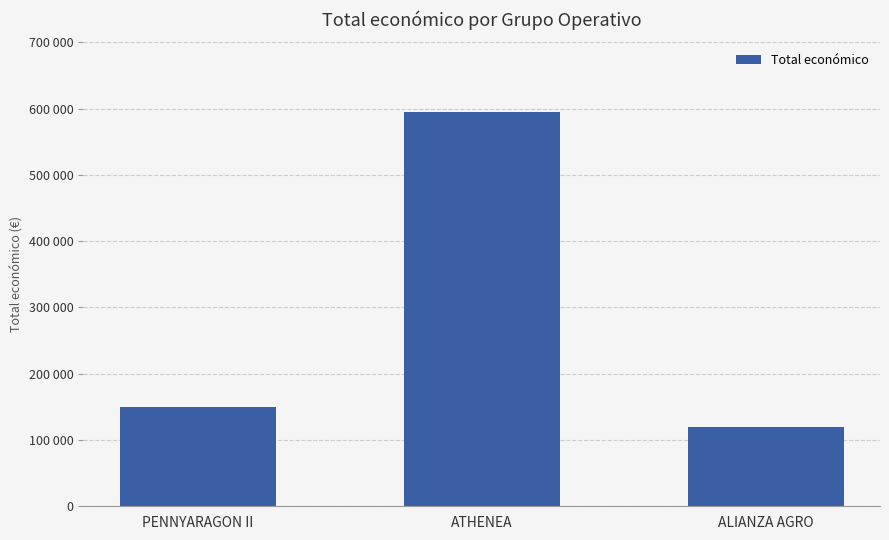

Rank the categories by value from highest to lowest.

ATHENEA, PENNYARAGON II, ALIANZA AGRO